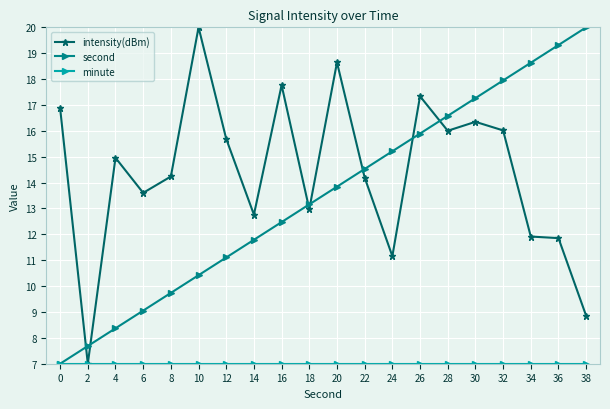

True or false: intensity(dBm) has a value of 8.7 at 12.

False